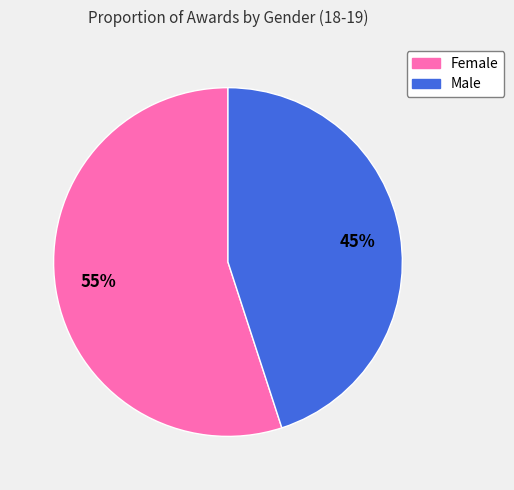

Combined, do Male and Female account for over 50%?

Yes